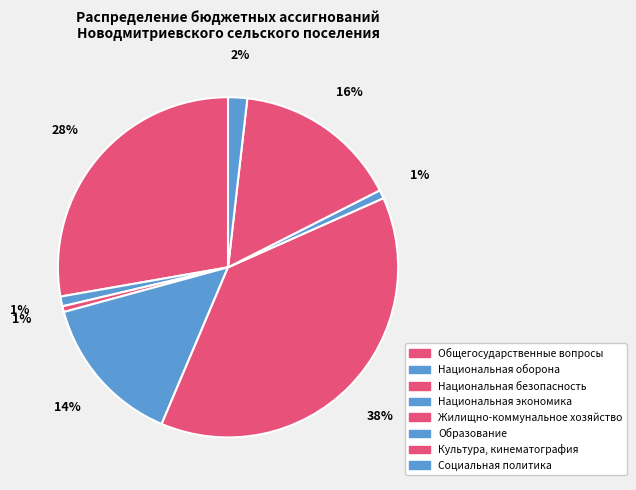

What portion of the pie excludes Национальная безопасность?

99.5%